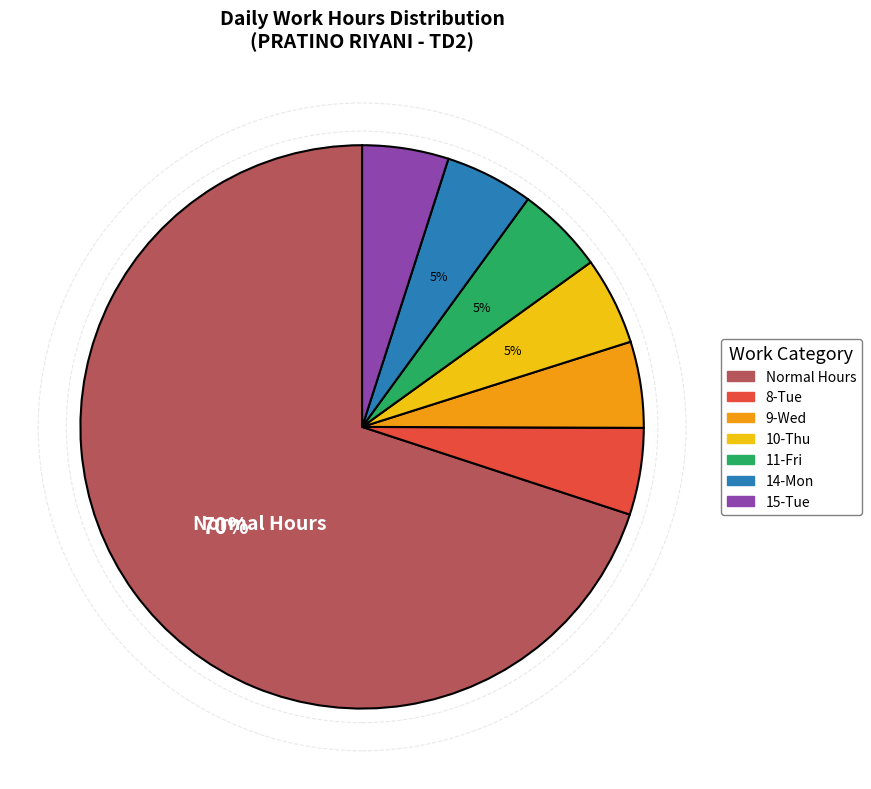

Does any single category account for the majority?

Yes